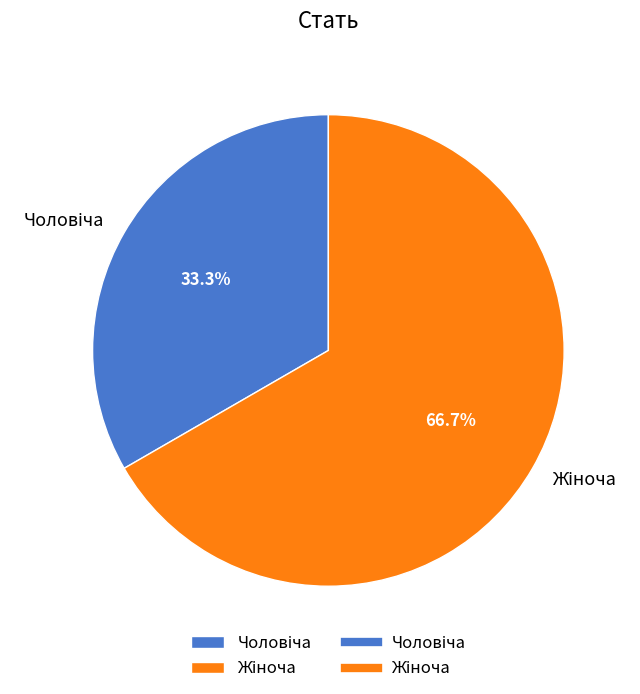

Is there any slice that represents more than half of the pie?

Yes